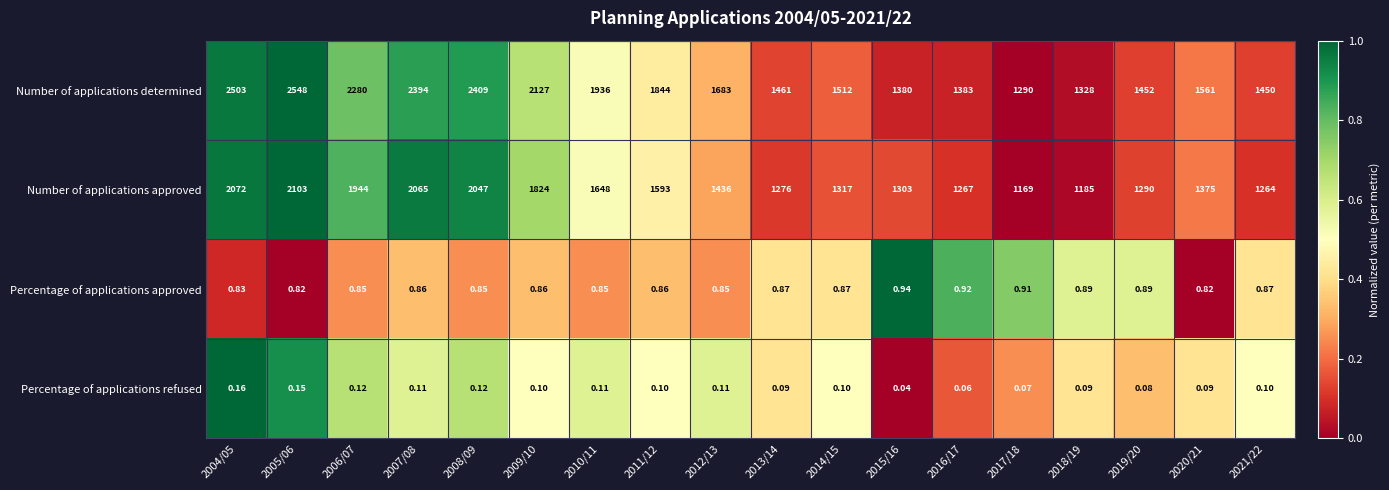

Rank the series at 2020/21 from highest to lowest value.

Number of applications determined, Number of applications approved, Percentage of applications approved, Percentage of applications refused